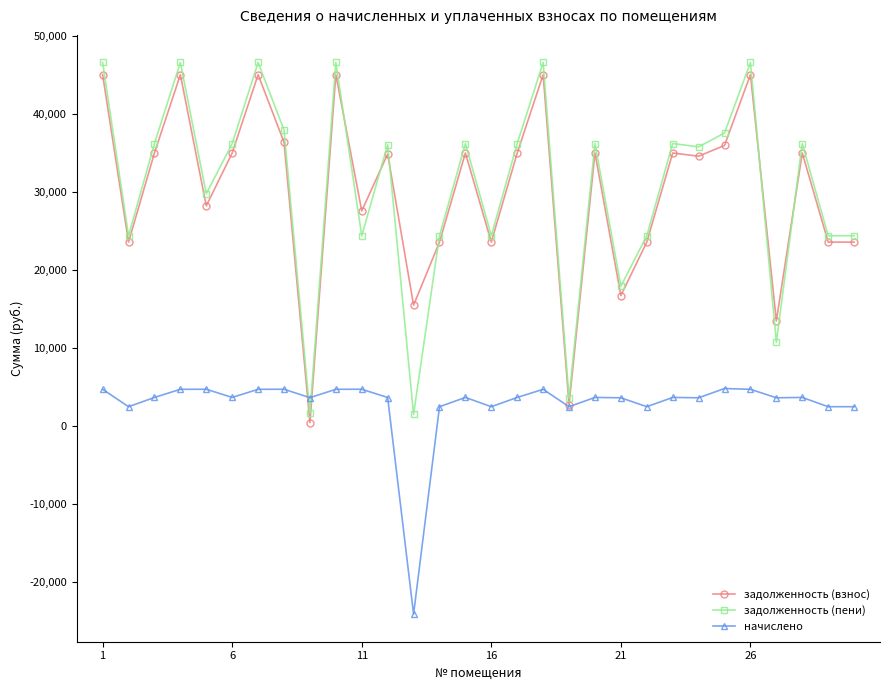

How many series are shown in this chart?

3